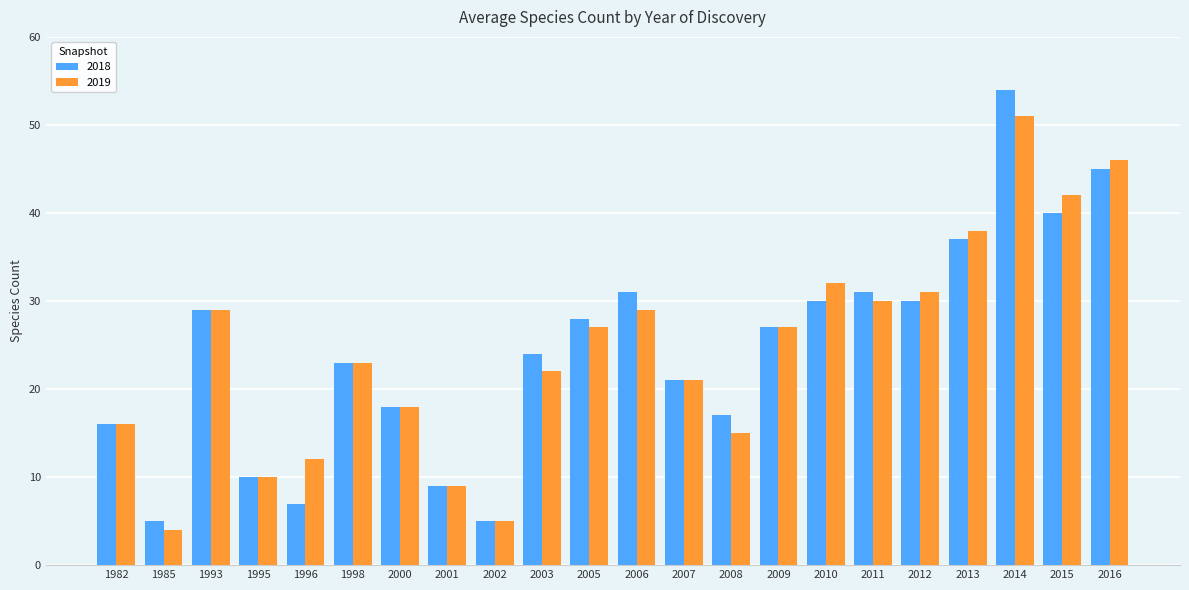

Is the value of 2019 at 2010 greater than the value of 2018 at 2009?

Yes